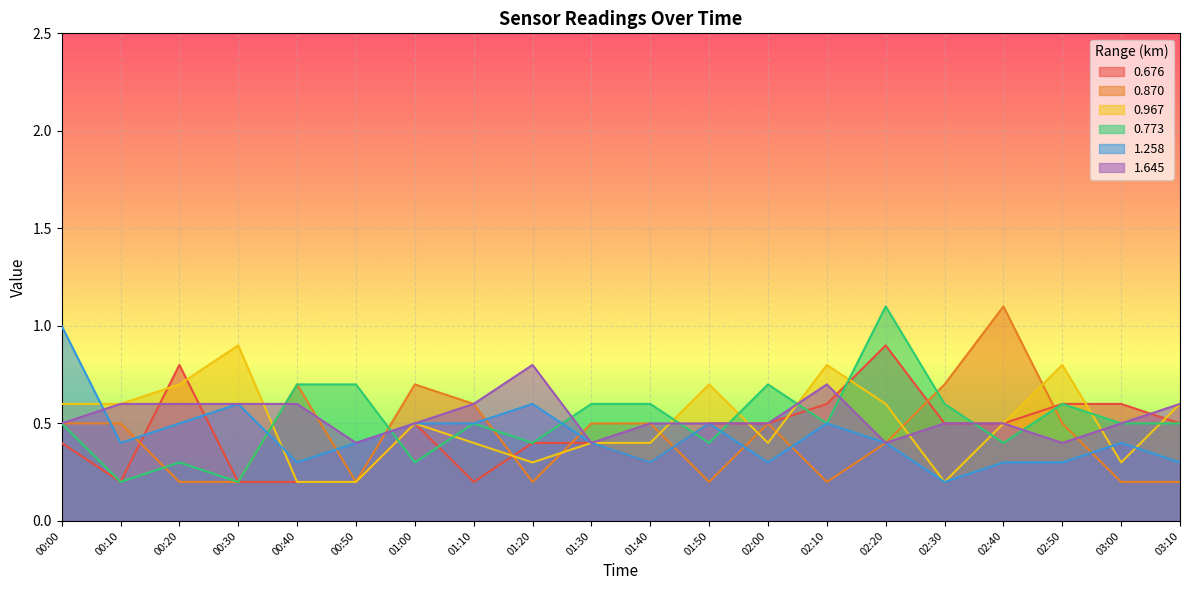

What is the label of the 9th point from the right?

01:50